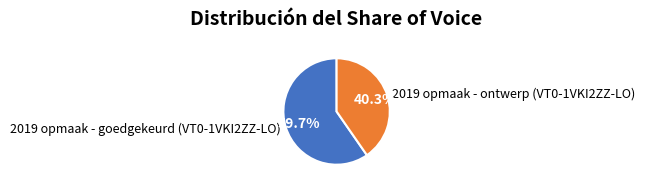

Count the number of slices in the pie.

2